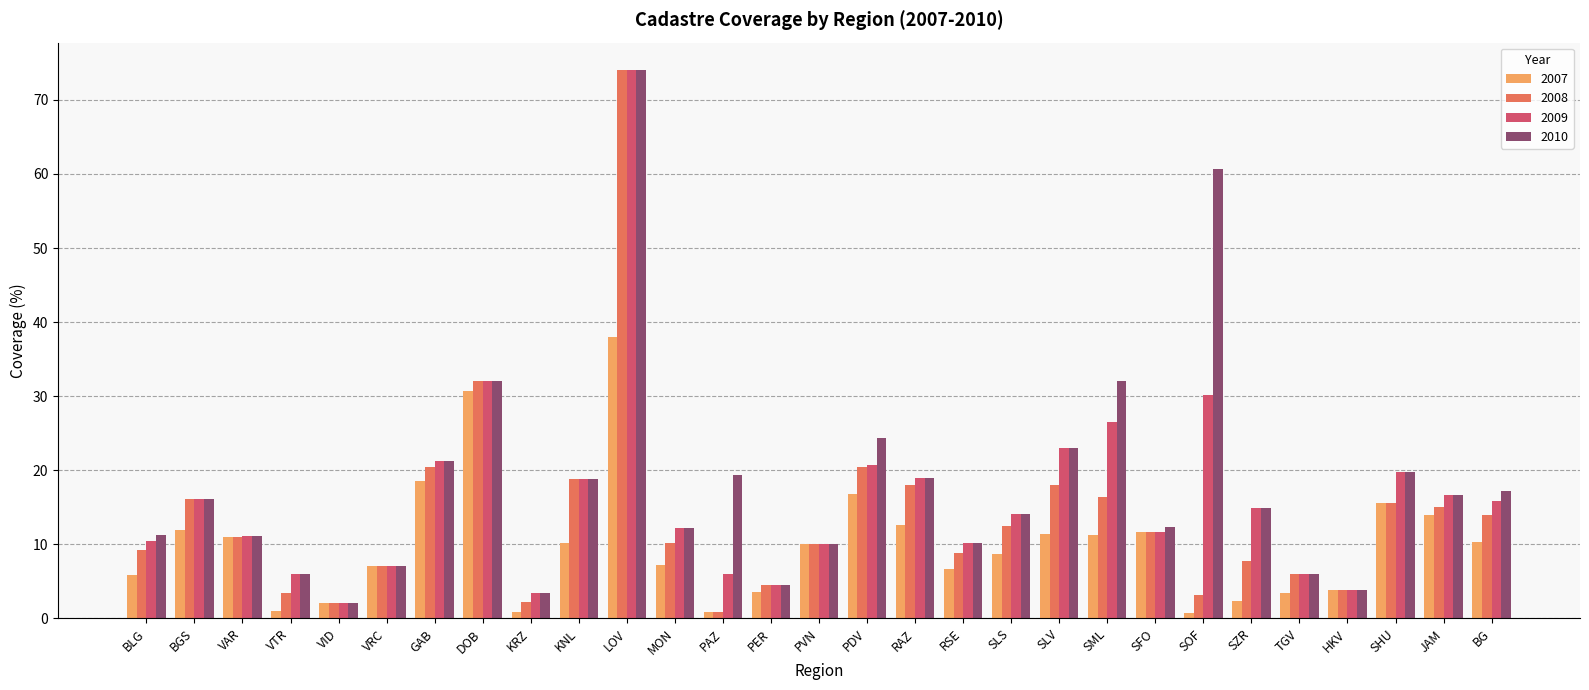

At which label does 2008 reach its peak?

LOV